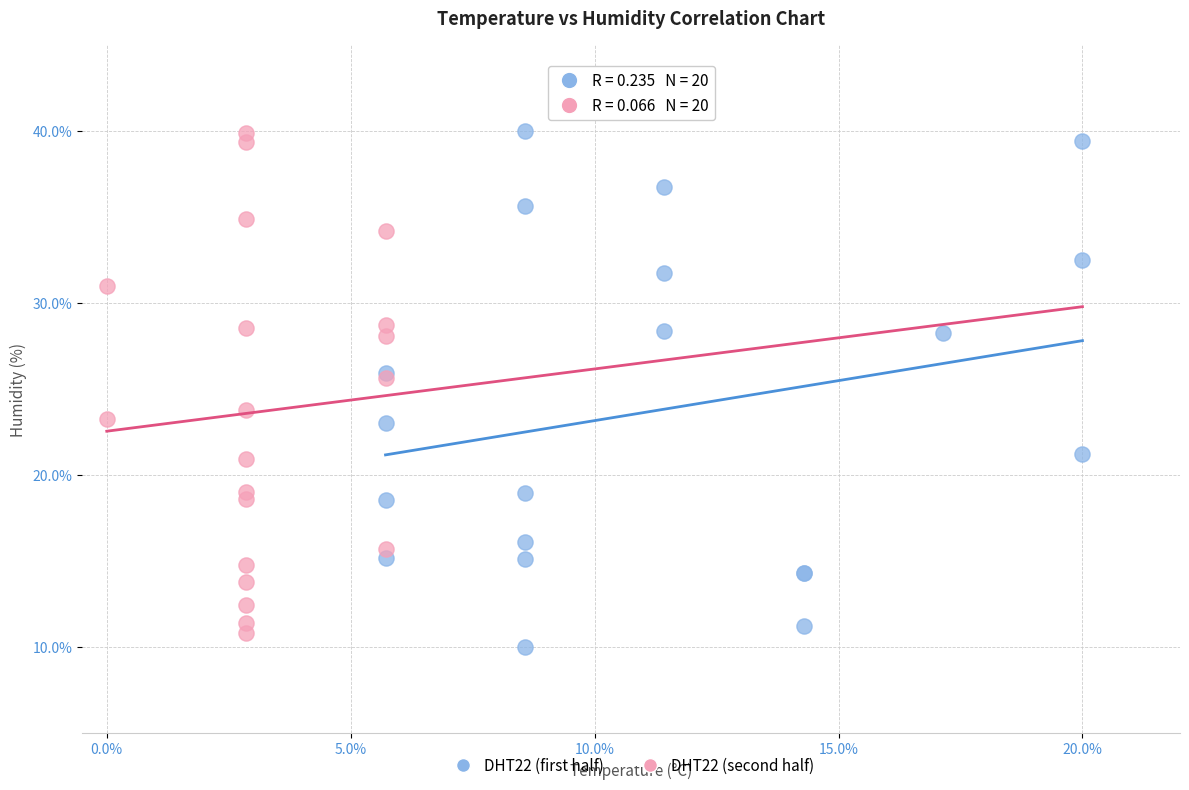

What are all the series names shown in the legend?

DHT22 (first half), DHT22 (second half)